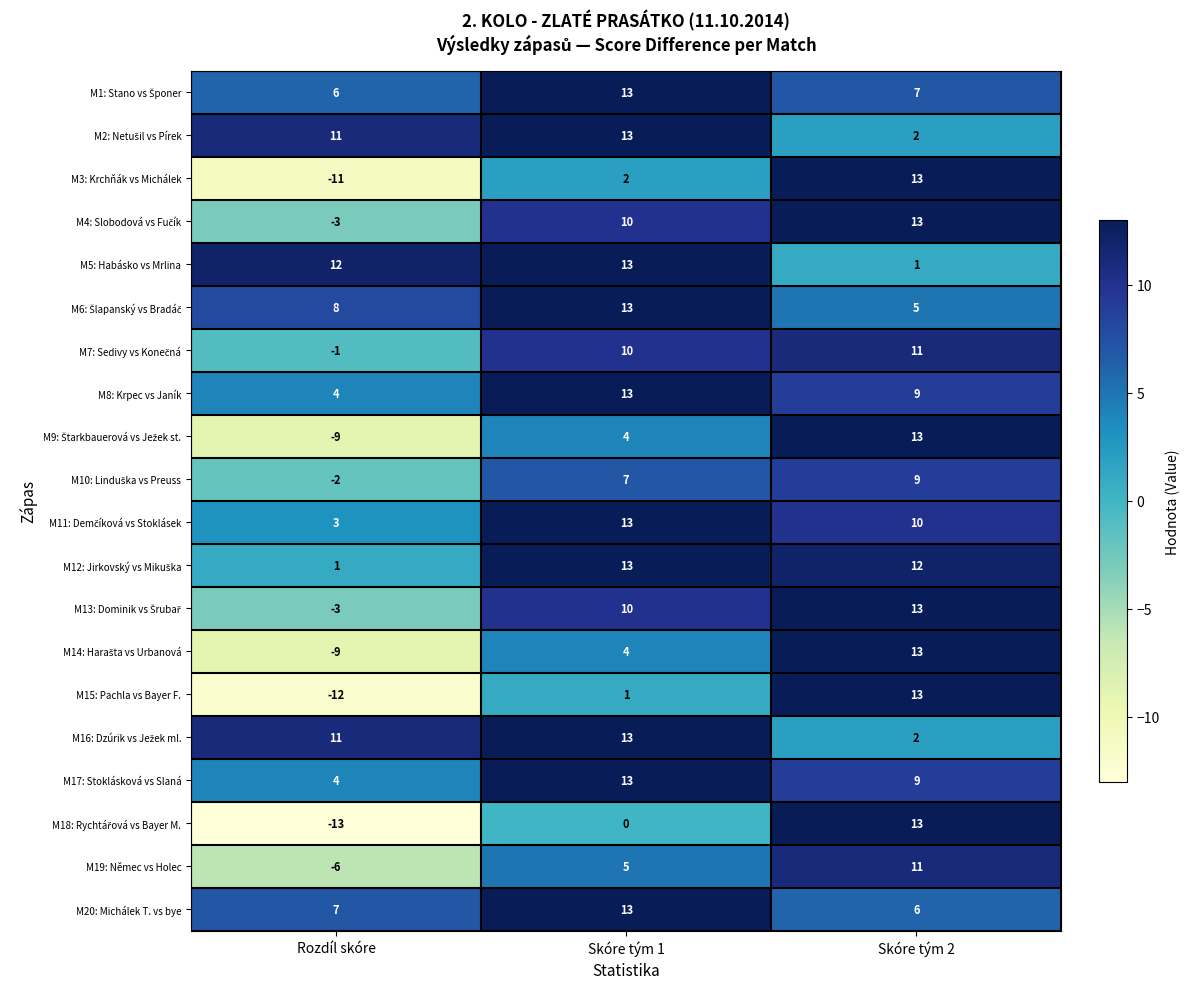

What is the difference between the highest and lowest values at Skóre tým 2?

12